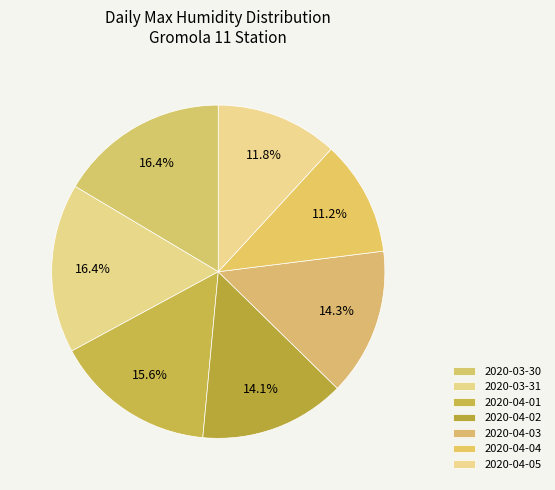

To the nearest percent, what is the difference between the largest and smallest slice percentages?

5%